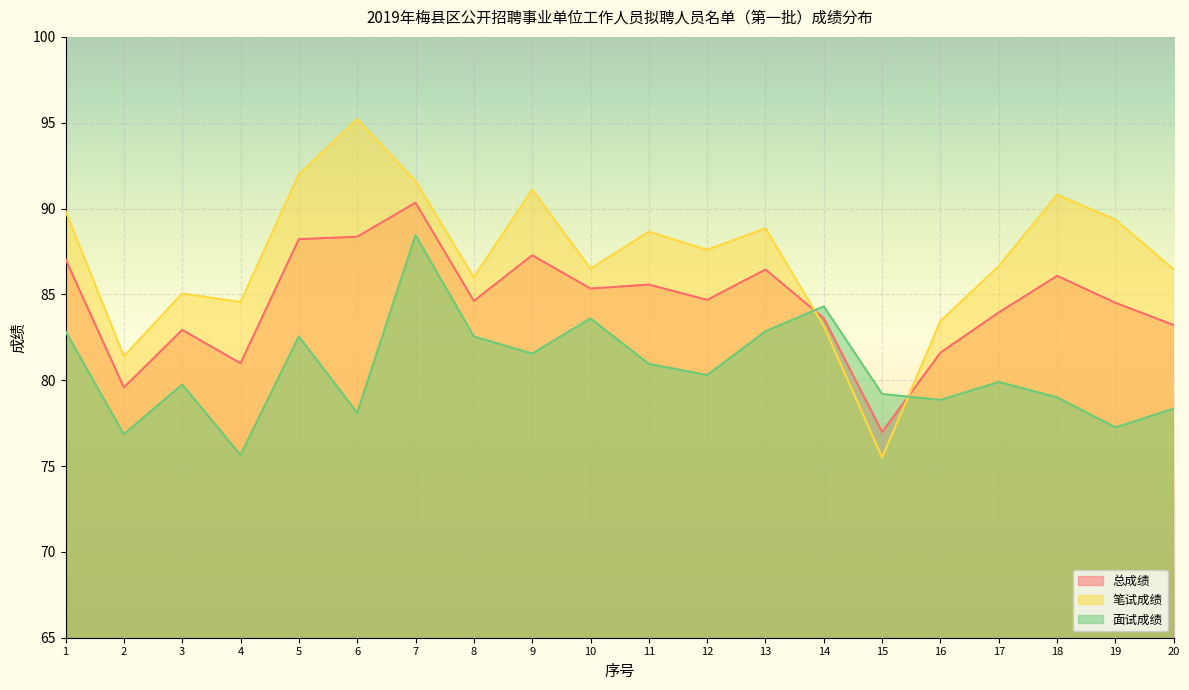

The 笔试成绩 series shows 27.7 at 10. True or false?

False